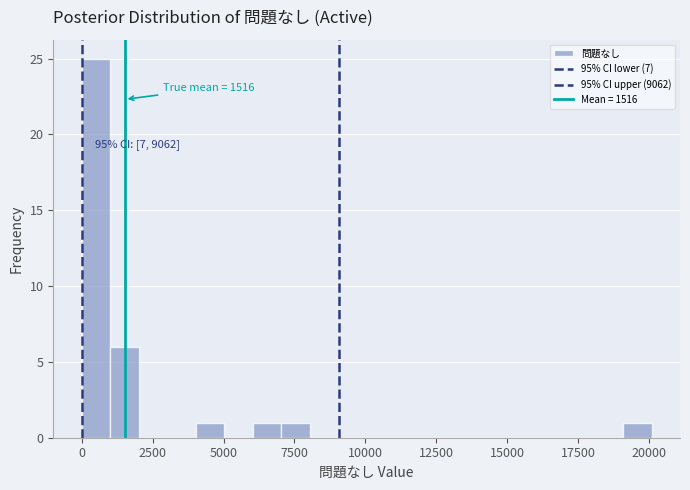

Around what value on the x-axis is the tallest bar? Give the approximate position of its centre, as read against the axis.

500